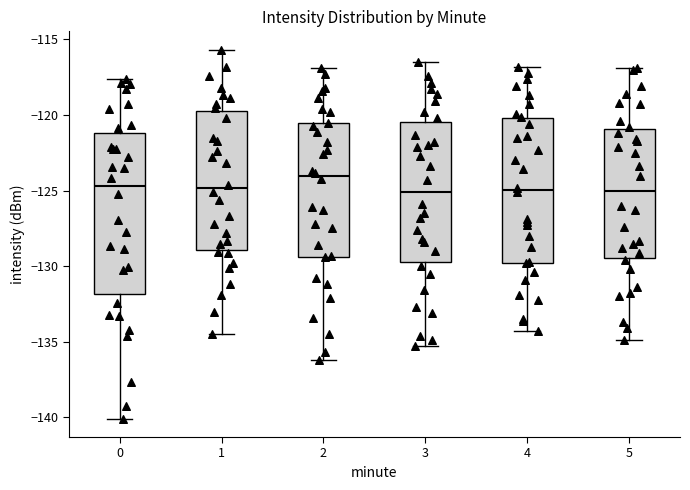

Where is the lower edge of the box at x = 1 on the y-axis? The values are not printed on the chart, so give them approximately, as read against the axis.

-129.0